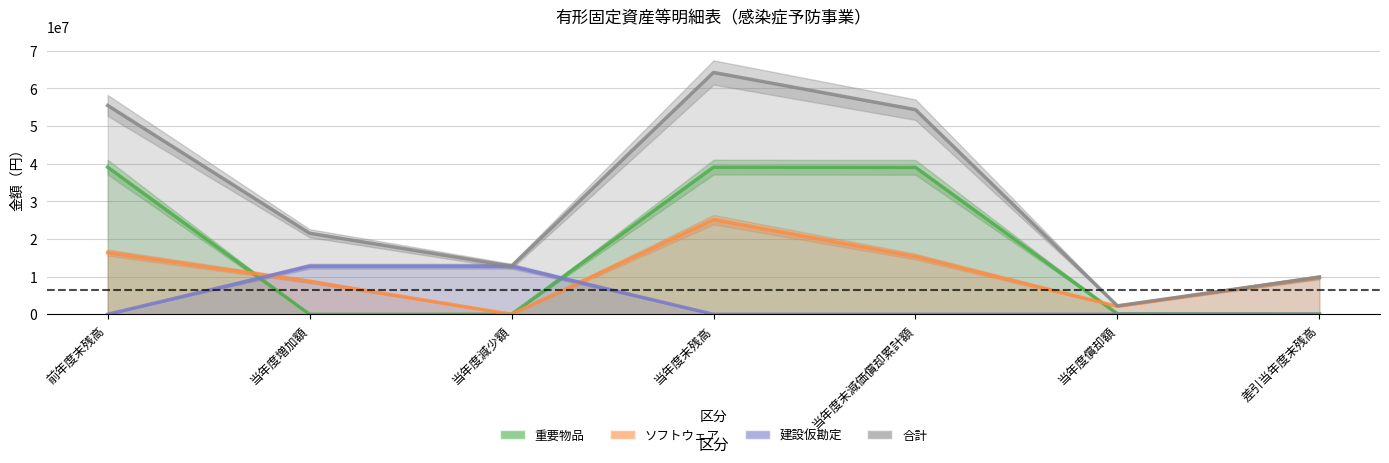

At which category is the sum across all series the highest?

当年度末残高